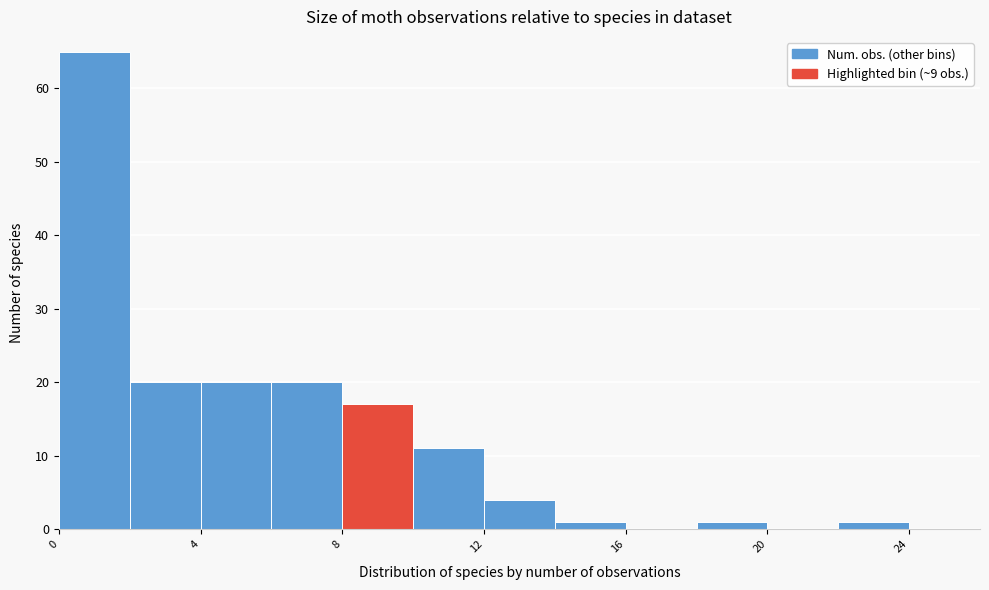

Reading left to right, transcribe this chart: for each bar, give the range it covers on the x-axis and its height. The values are not printed on the chart, so give them approximately, as read against the axis.

0 to 2: 65
2 to 4: 20
4 to 6: 20
6 to 8: 20
8 to 10: 17
10 to 12: 11
12 to 14: 4
14 to 16: 1
16 to 18: 0
18 to 20: 1
20 to 22: 0
22 to 24: 1
24 to 26: 0